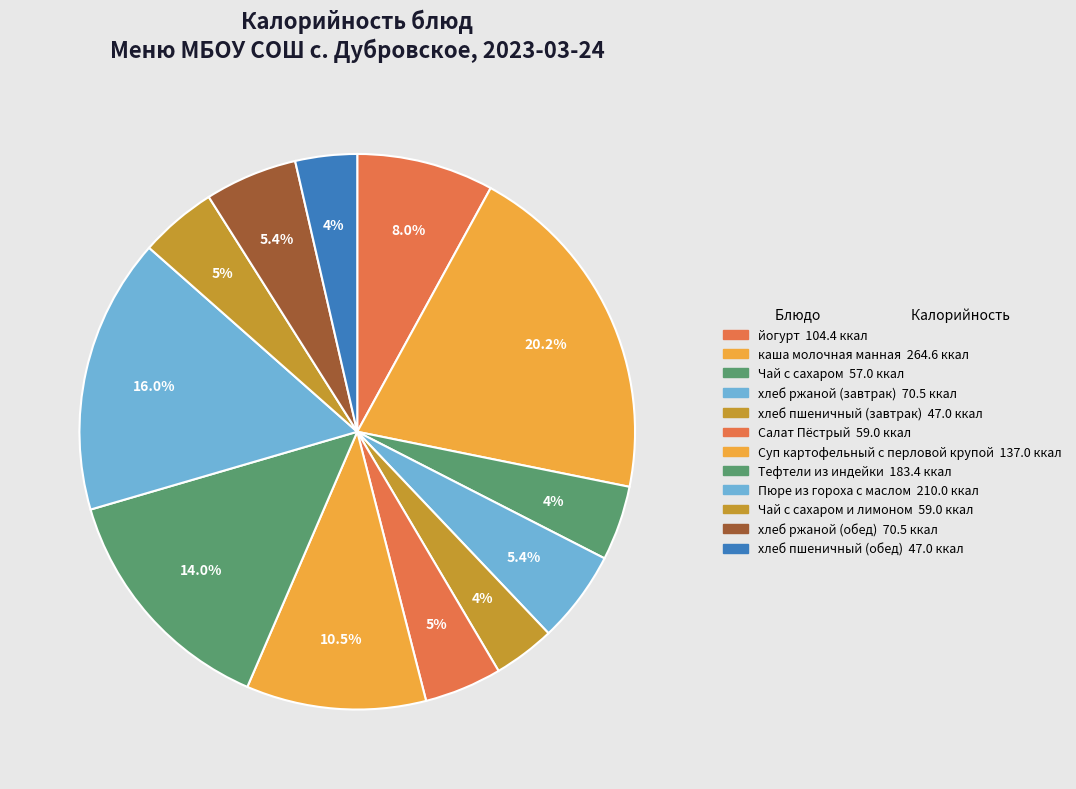

How many slices are in this pie chart?

12